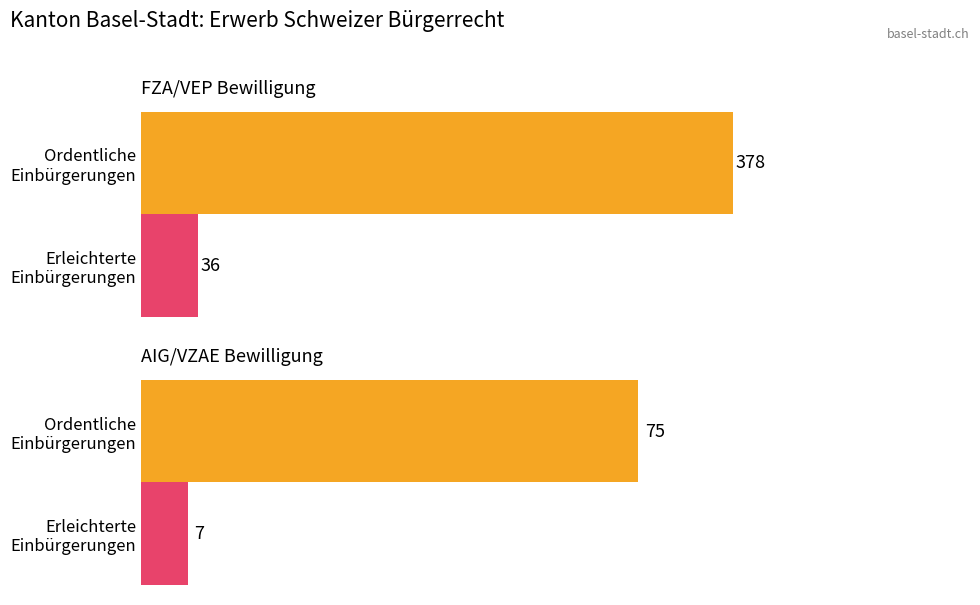

True or false: Ordentliche Einbürg-erungen has a value of 51 at EU / EFTA.

False